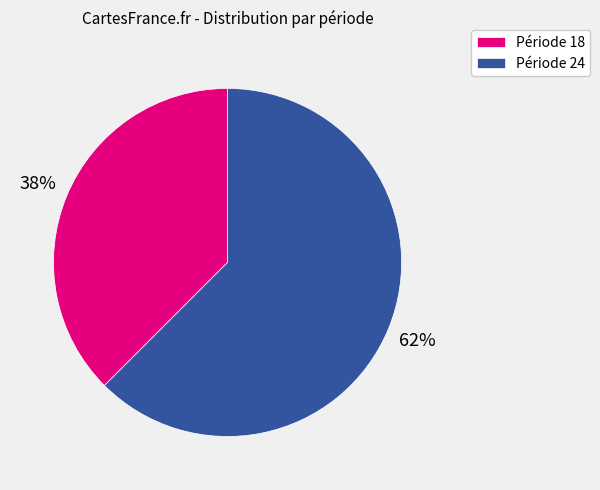

Does any single category account for the majority?

Yes